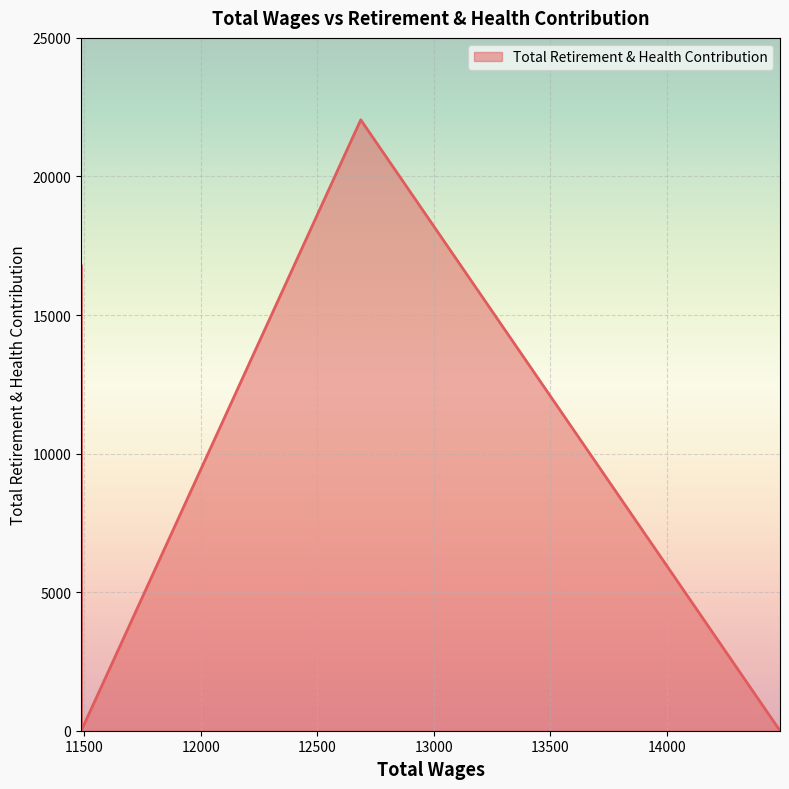

How many interior local valleys (lower than both neighbors) does the data have?

1